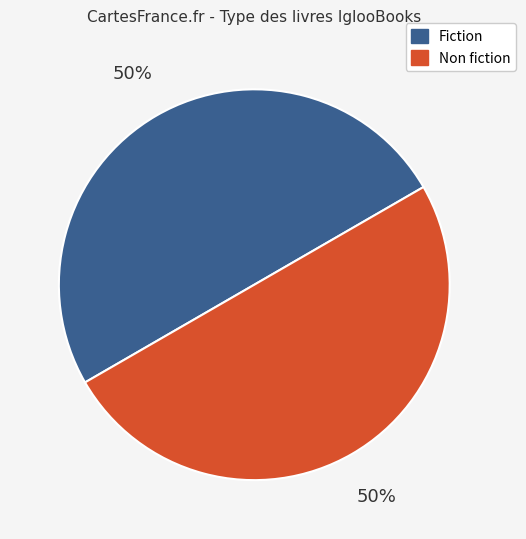

To the nearest percent, what is the average slice percentage?

50%